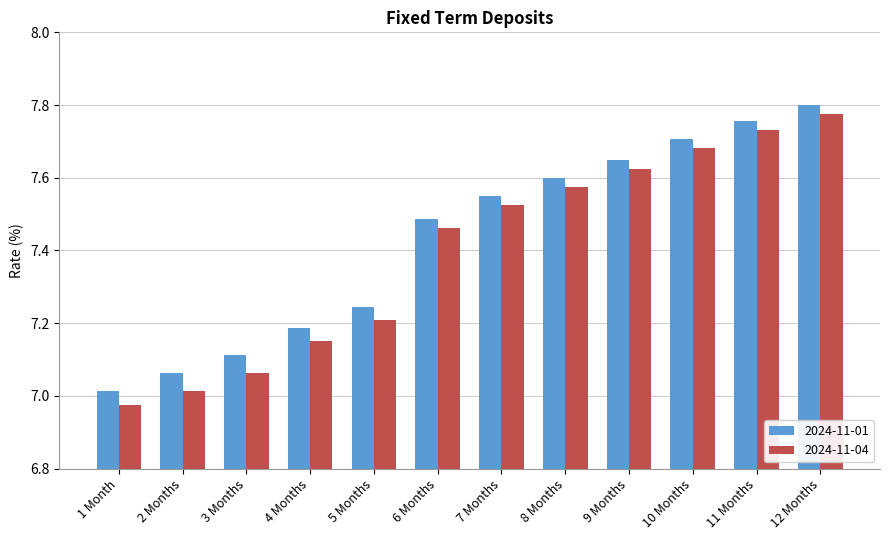

What is the label of the 11th bar from the right?

2 Months